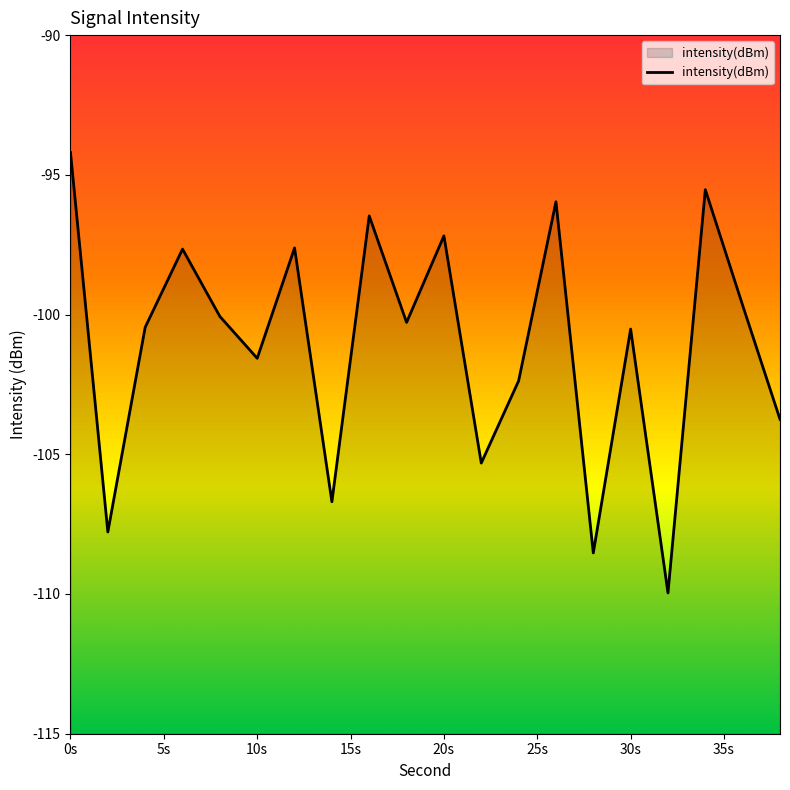

Which category has the highest value across all series?

0s